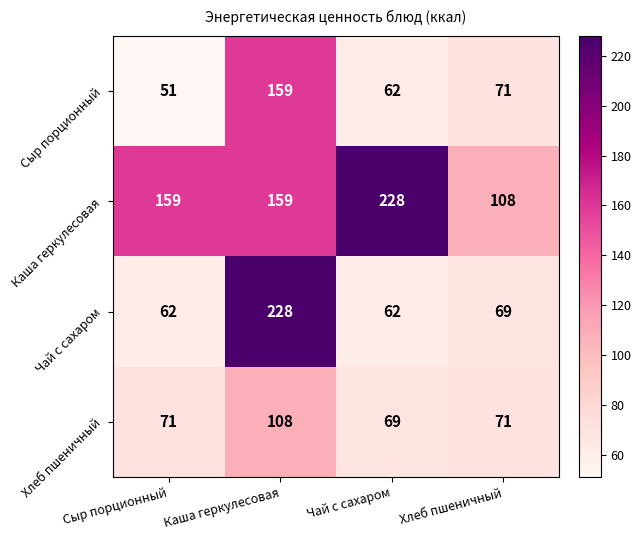

What is the difference between the Сыр порционный values at Чай с сахаром and Каша геркулесовая?

97